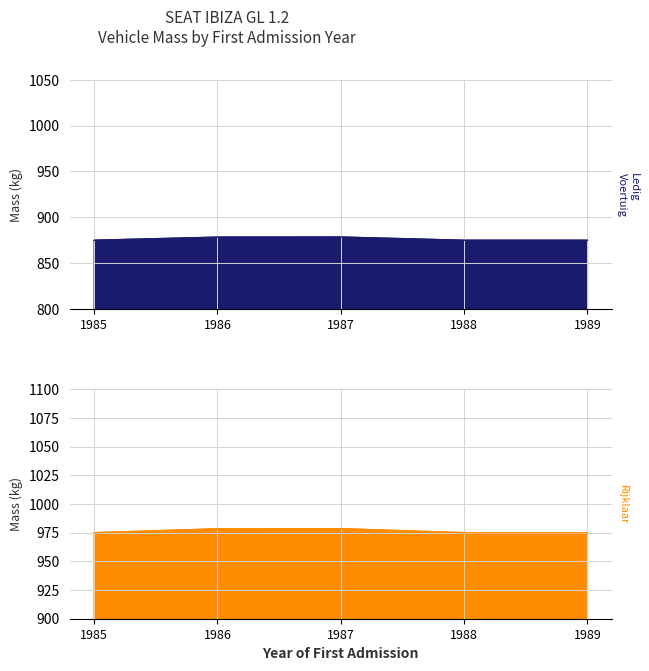

What is the total value across all series at 1987?

1858